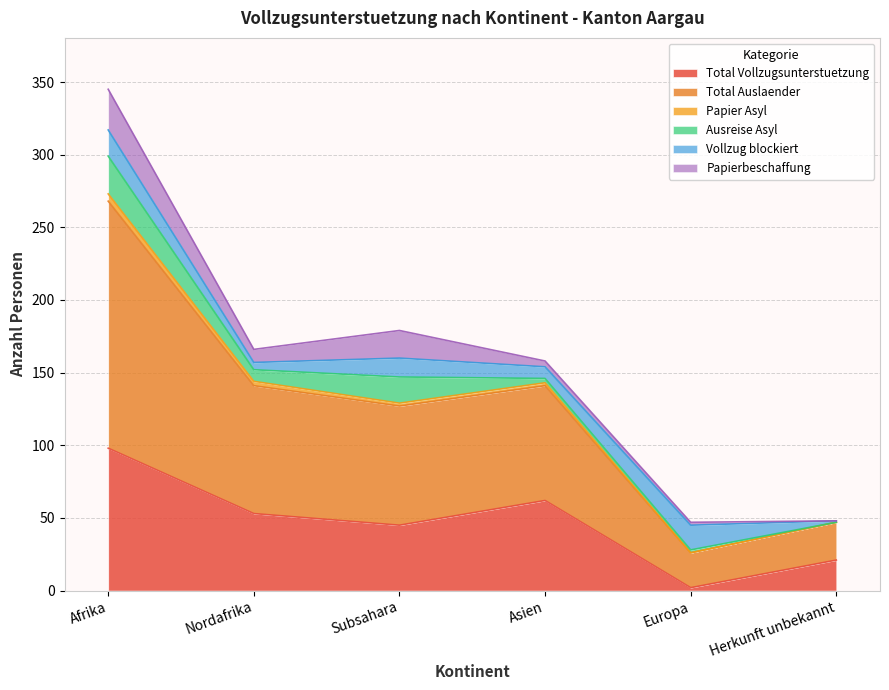

What value does the Total Vollzugsunterstuetzung series have at Afrika, to the nearest 5?

100